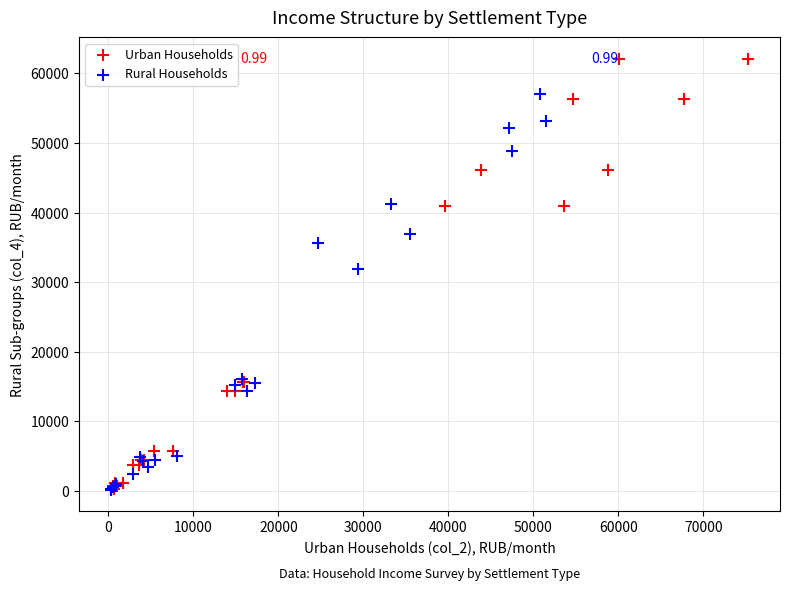

Which series has the widest spread of Y values?

Urban Households